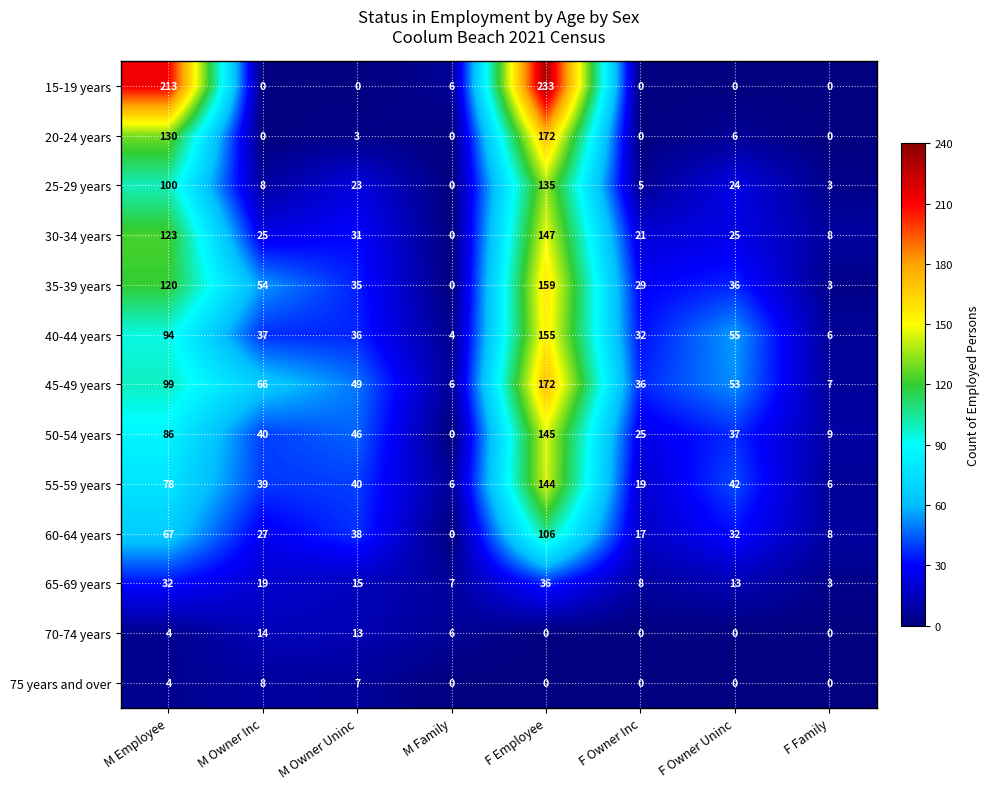

What is the sum of all 15-19 years values?

452